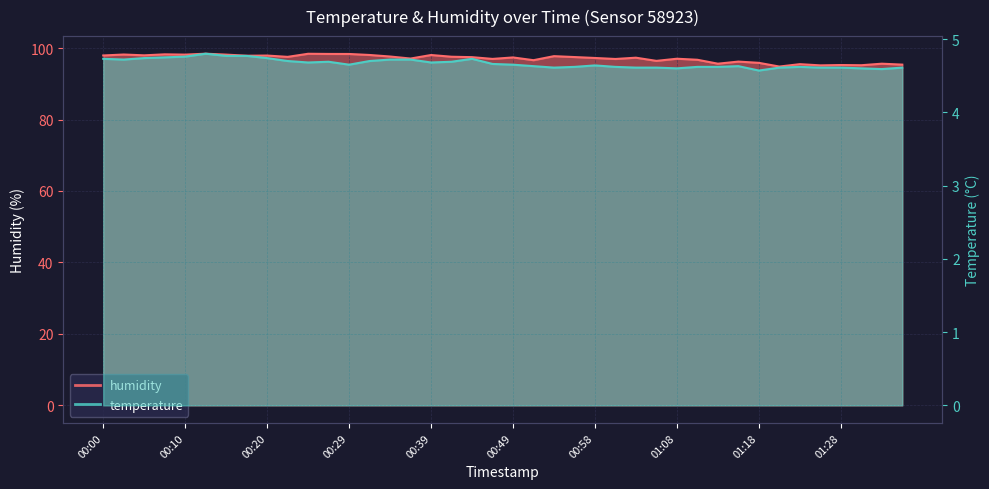

True or false: temperature and humidity cross at least once.

False